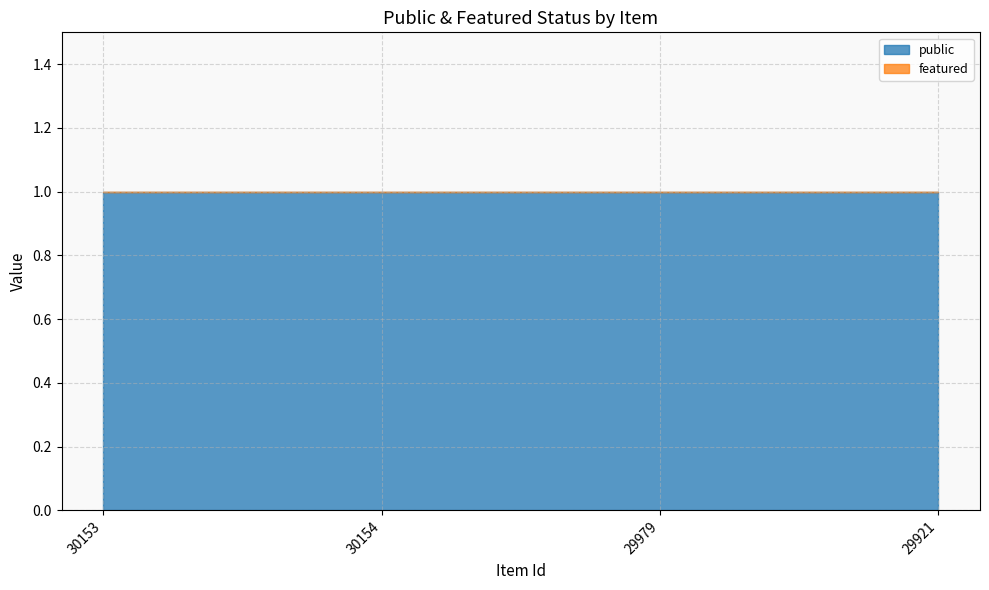

What is the sum of all public values?

4